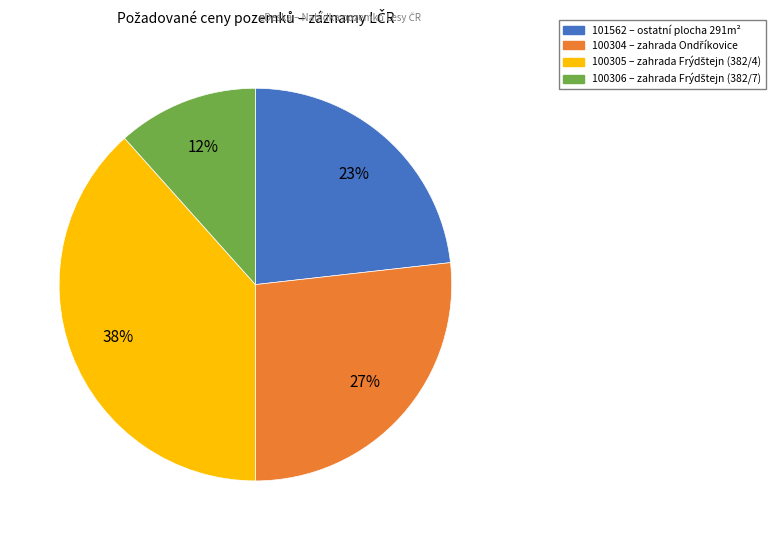

What percentage is the 100306 slice, to the nearest percent?

12%